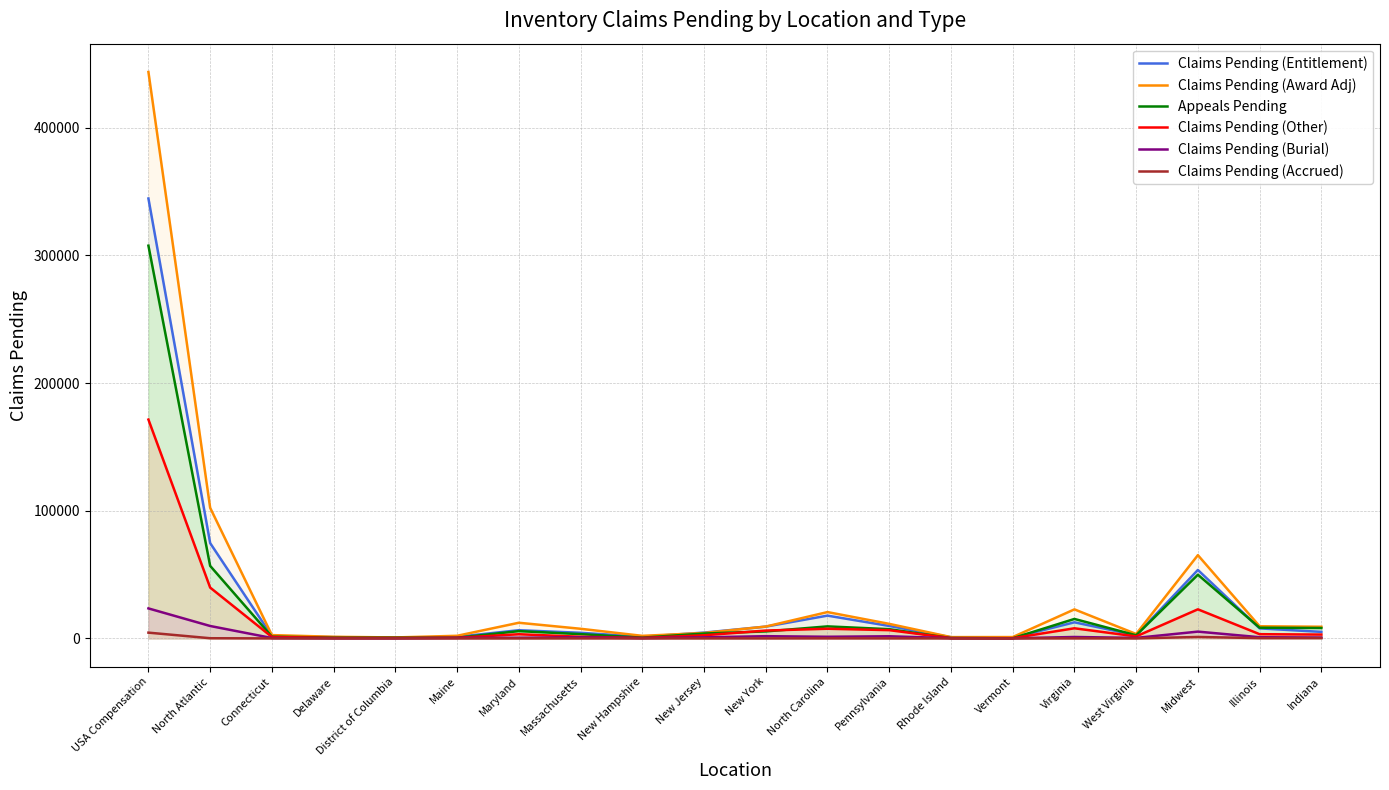

What is the maximum value shown in the chart?

443553